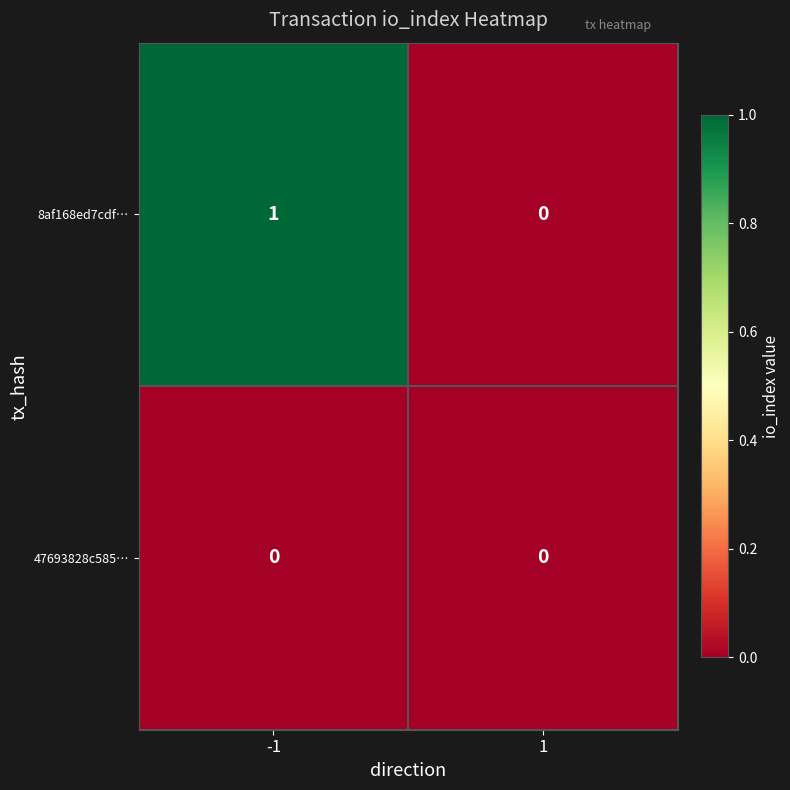

The value of 47693828c585… at 1 is 0. True or false?

True